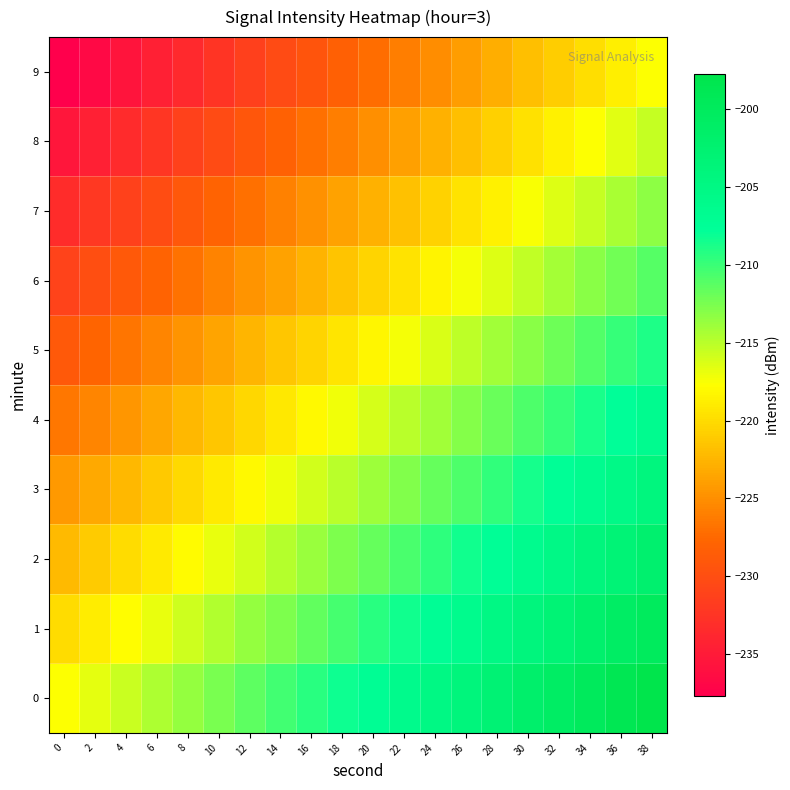

Reading right to left, what are all the values shown in this chart?

0: 38=-197.7	36=-198.8	34=-199.8	32=-200.9	30=-201.9	28=-203.0	26=-204.0	24=-205.1	22=-206.1	20=-207.2	18=-208.2	16=-209.3	14=-210.3	12=-211.4	10=-212.4	8=-213.5	6=-214.5	4=-215.6	2=-216.7	0=-217.7
1: 38=-199.9	36=-201.0	34=-202.0	32=-203.1	30=-204.1	28=-205.2	26=-206.2	24=-207.3	22=-208.4	20=-209.4	18=-210.5	16=-211.5	14=-212.6	12=-213.6	10=-214.7	8=-215.7	6=-216.8	4=-217.8	2=-218.9	0=-219.9
2: 38=-202.2	36=-203.2	34=-204.3	32=-205.3	30=-206.4	28=-207.4	26=-208.5	24=-209.5	22=-210.6	20=-211.6	18=-212.7	16=-213.7	14=-214.8	12=-215.8	10=-216.9	8=-217.9	6=-219.0	4=-220.0	2=-221.1	0=-222.2
3: 38=-204.4	36=-205.4	34=-206.5	32=-207.5	30=-208.6	28=-209.6	26=-210.7	24=-211.7	22=-212.8	20=-213.8	18=-214.9	16=-216.0	14=-217.0	12=-218.1	10=-219.1	8=-220.2	6=-221.2	4=-222.3	2=-223.3	0=-224.4
4: 38=-206.6	36=-207.6	34=-208.7	32=-209.8	30=-210.8	28=-211.9	26=-212.9	24=-214.0	22=-215.0	20=-216.1	18=-217.1	16=-218.2	14=-219.2	12=-220.3	10=-221.3	8=-222.4	6=-223.4	4=-224.5	2=-225.5	0=-226.6
5: 38=-208.8	36=-209.9	34=-210.9	32=-212.0	30=-213.0	28=-214.1	26=-215.1	24=-216.2	22=-217.2	20=-218.3	18=-219.3	16=-220.4	14=-221.5	12=-222.5	10=-223.6	8=-224.6	6=-225.7	4=-226.7	2=-227.8	0=-228.8
6: 38=-211.0	36=-212.1	34=-213.1	32=-214.2	30=-215.3	28=-216.3	26=-217.4	24=-218.4	22=-219.5	20=-220.5	18=-221.6	16=-222.6	14=-223.7	12=-224.7	10=-225.8	8=-226.8	6=-227.9	4=-228.9	2=-230.0	0=-231.0
7: 38=-213.3	36=-214.3	34=-215.4	32=-216.4	30=-217.5	28=-218.5	26=-219.6	24=-220.6	22=-221.7	20=-222.7	18=-223.8	16=-224.8	14=-225.9	12=-226.9	10=-228.0	8=-229.1	6=-230.1	4=-231.2	2=-232.2	0=-233.3
8: 38=-215.5	36=-216.5	34=-217.6	32=-218.6	30=-219.7	28=-220.7	26=-221.8	24=-222.9	22=-223.9	20=-225.0	18=-226.0	16=-227.1	14=-228.1	12=-229.2	10=-230.2	8=-231.3	6=-232.3	4=-233.4	2=-234.4	0=-235.5
9: 38=-217.7	36=-218.8	34=-219.8	32=-220.9	30=-221.9	28=-223.0	26=-224.0	24=-225.1	22=-226.1	20=-227.2	18=-228.2	16=-229.3	14=-230.3	12=-231.4	10=-232.4	8=-233.5	6=-234.5	4=-235.6	2=-236.7	0=-237.7